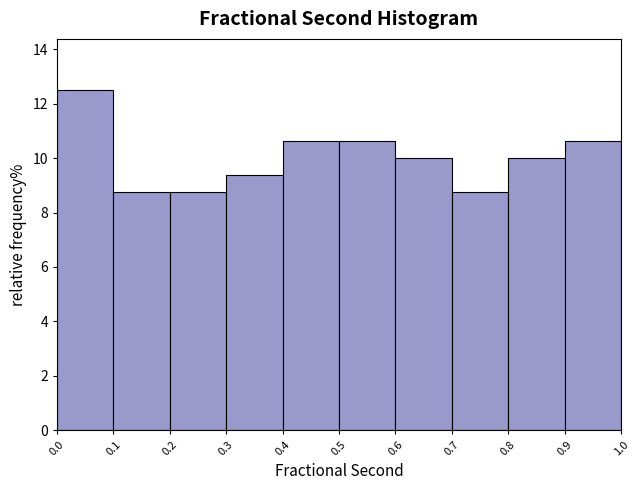

What is the height of the bar covering 0.2 to 0.3 on the x-axis? The values are not printed on the chart, so give them approximately, as read against the axis.

8.8